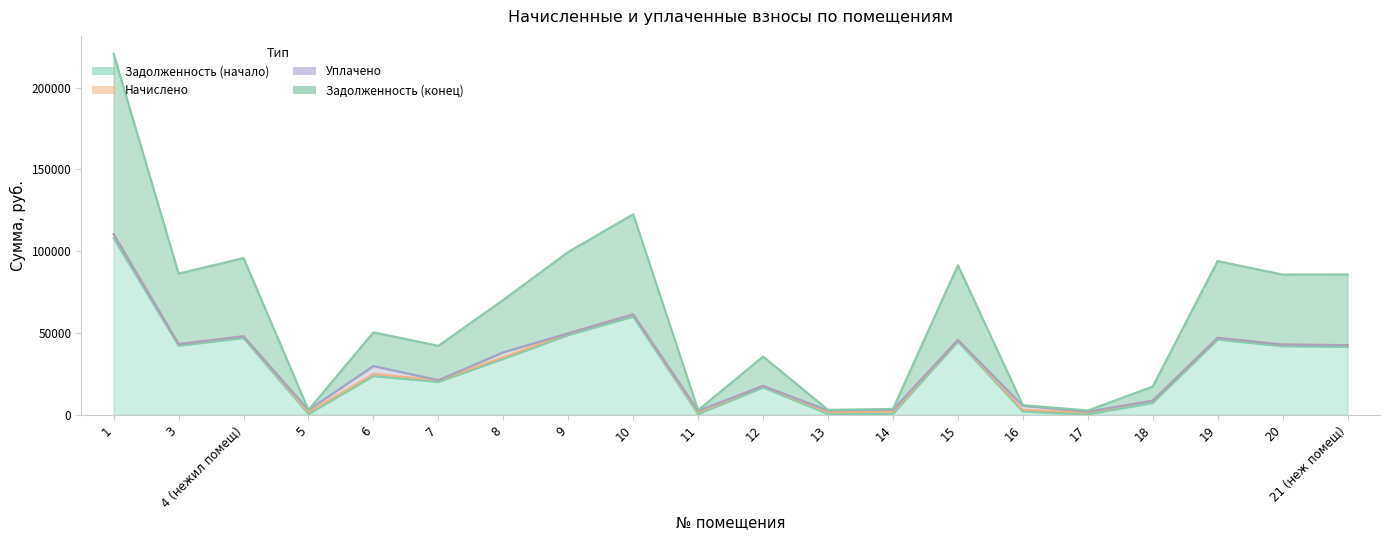

Which category has the highest value in the Задолженность (начало) series?

1